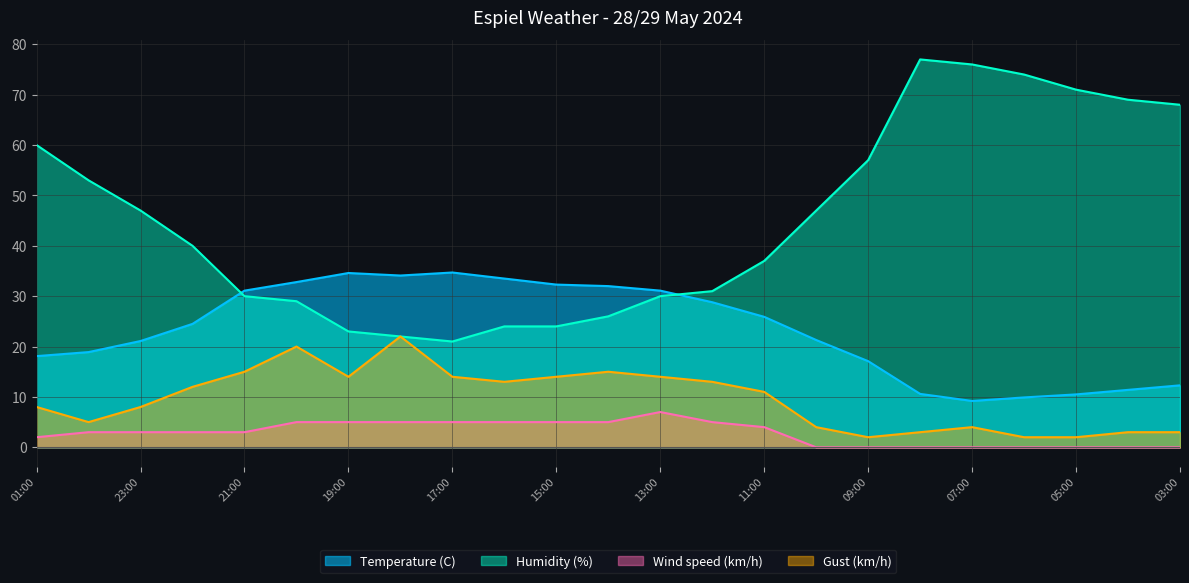

How many distinct data groups are displayed?

4